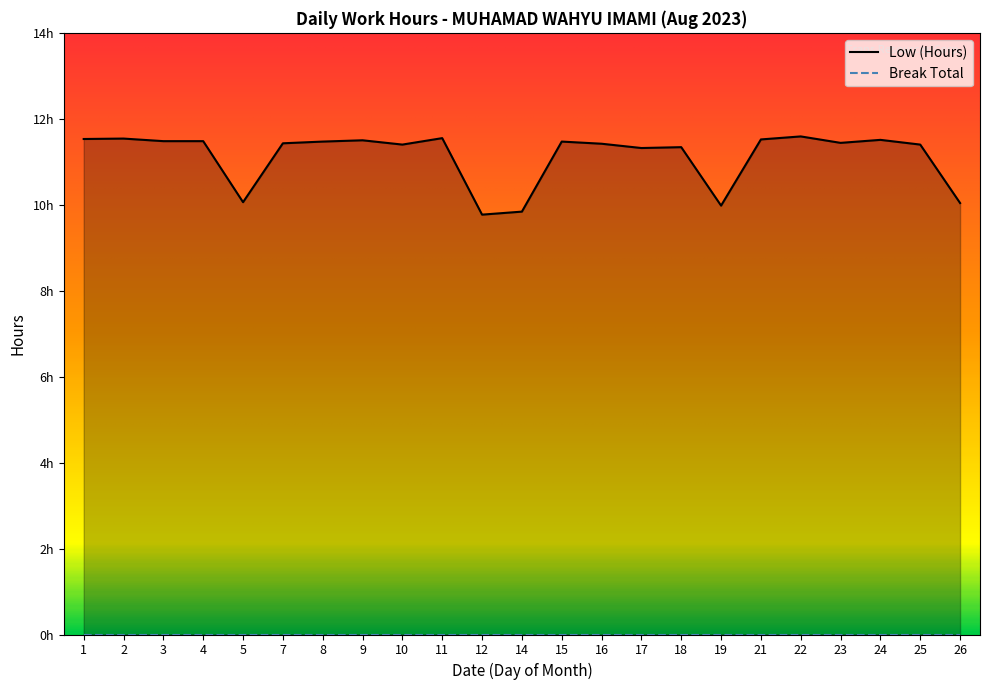

What is the change in value from 2 to 16?

-0.1